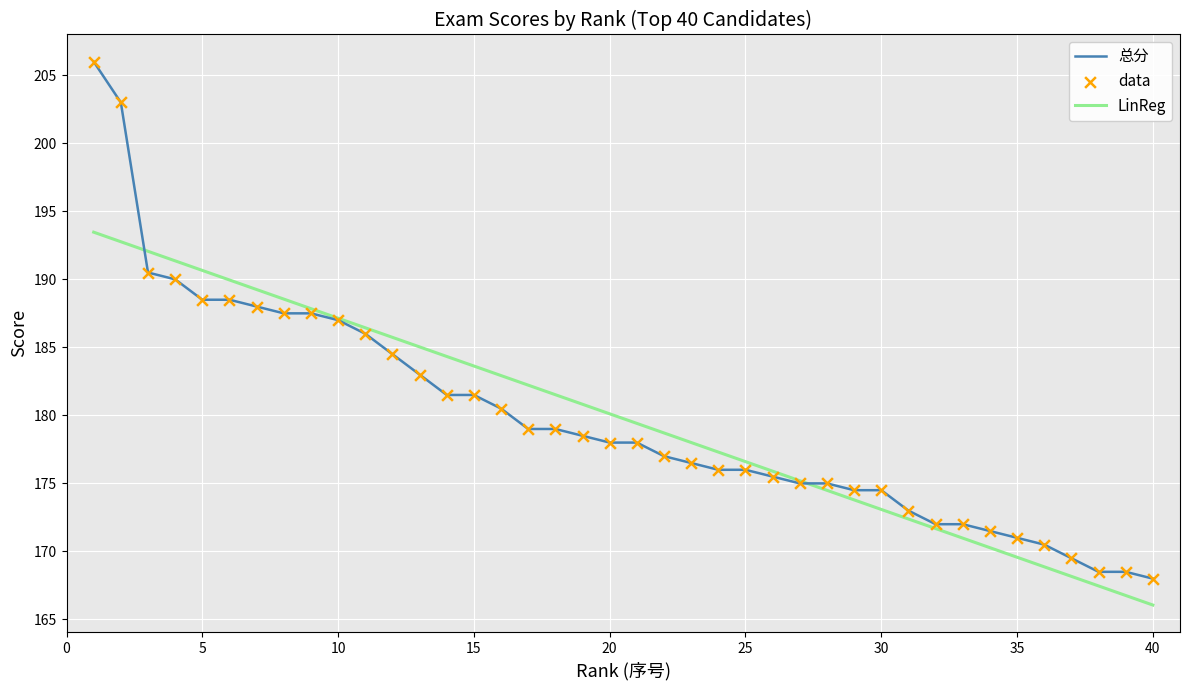

What is the minimum value for LinReg?

166.1